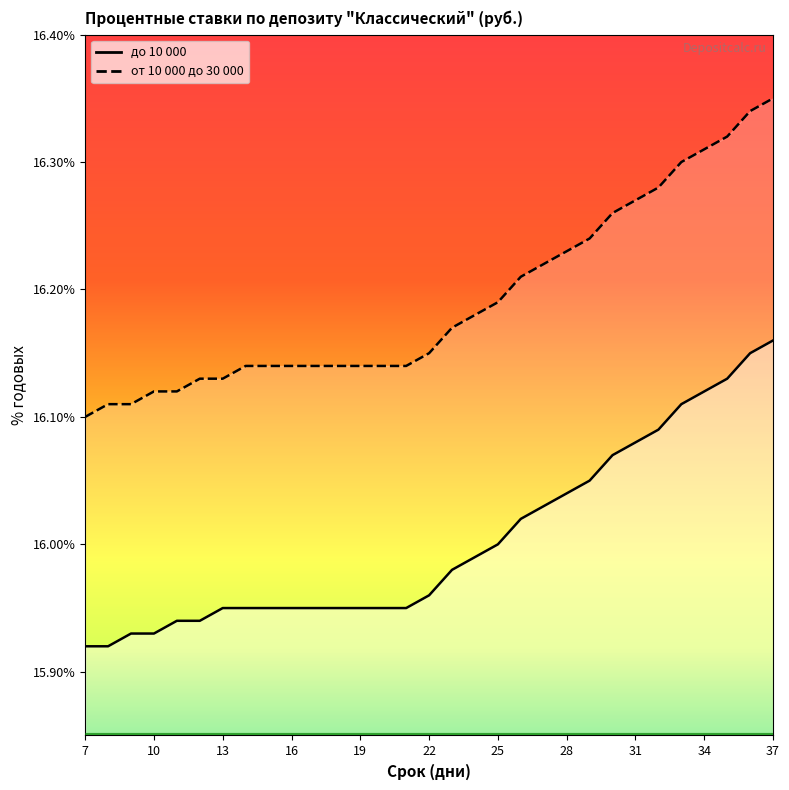

What is the sum of the до 10 000 values at 24 and 17?

31.9